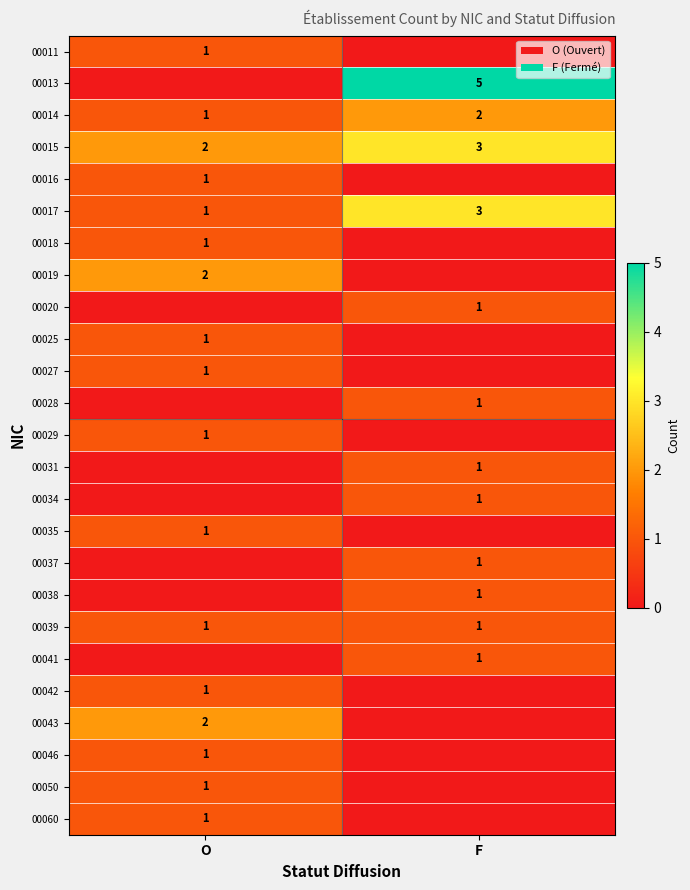

Rank the categories by 00014 value from lowest to highest.

O, F